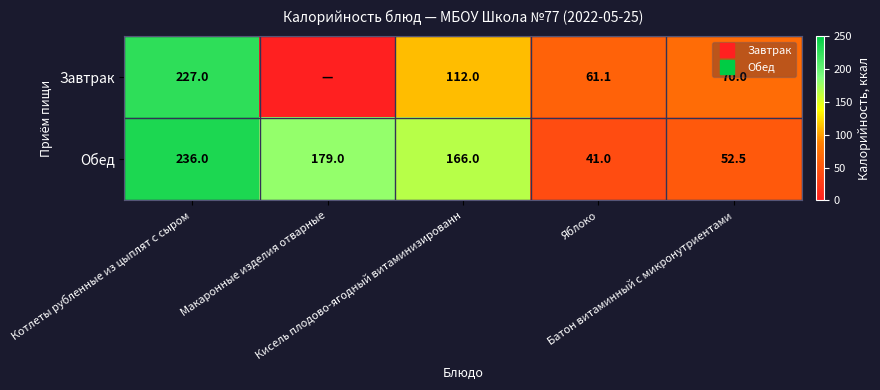

How many data points in Завтрак are less than 70?

2